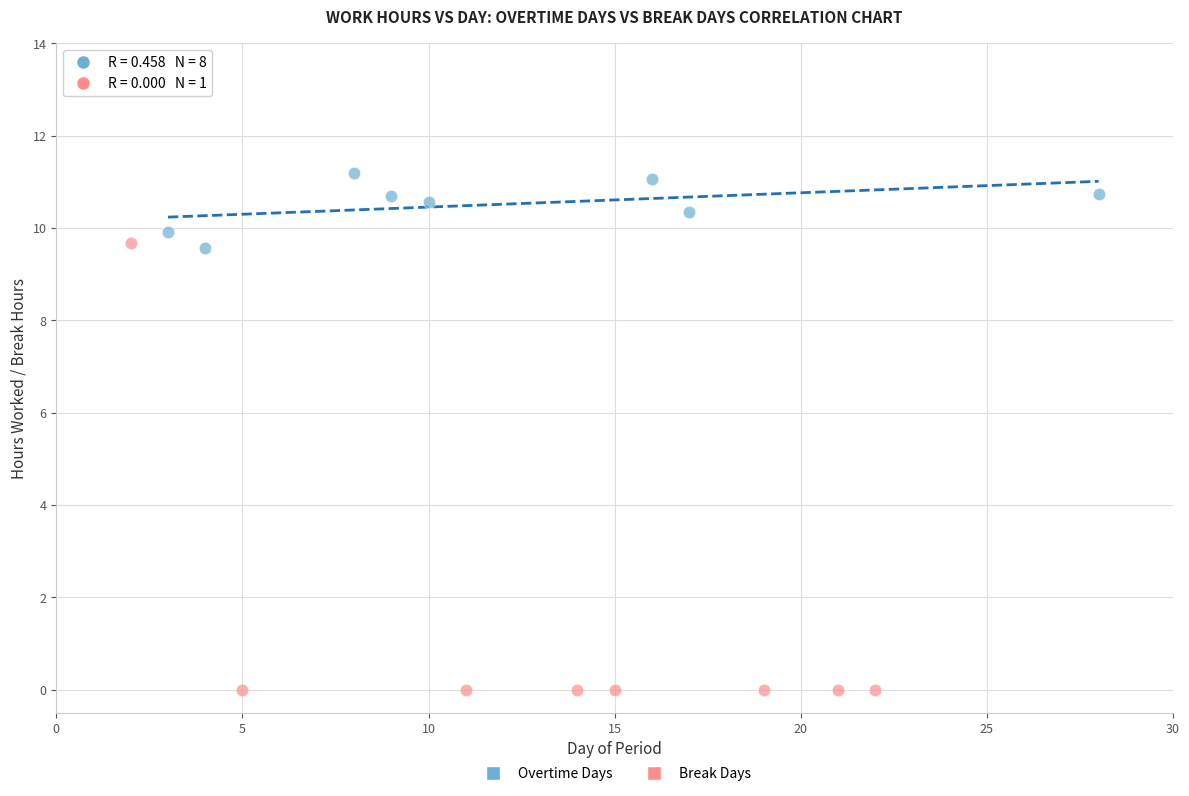

Which series contains the highest Y value?

Overtime Days